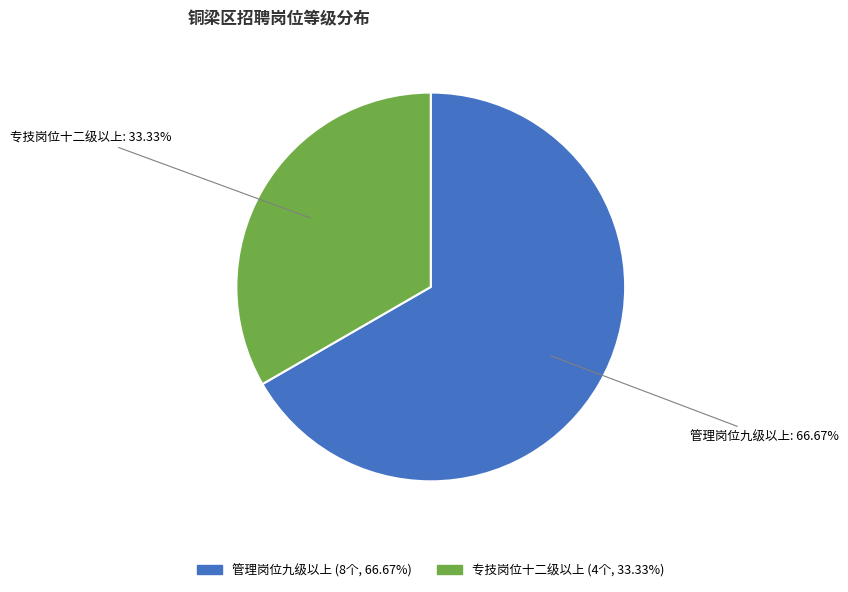

Between 管理岗位九级以上 and 专技岗位十二级以上, which is larger?

管理岗位九级以上